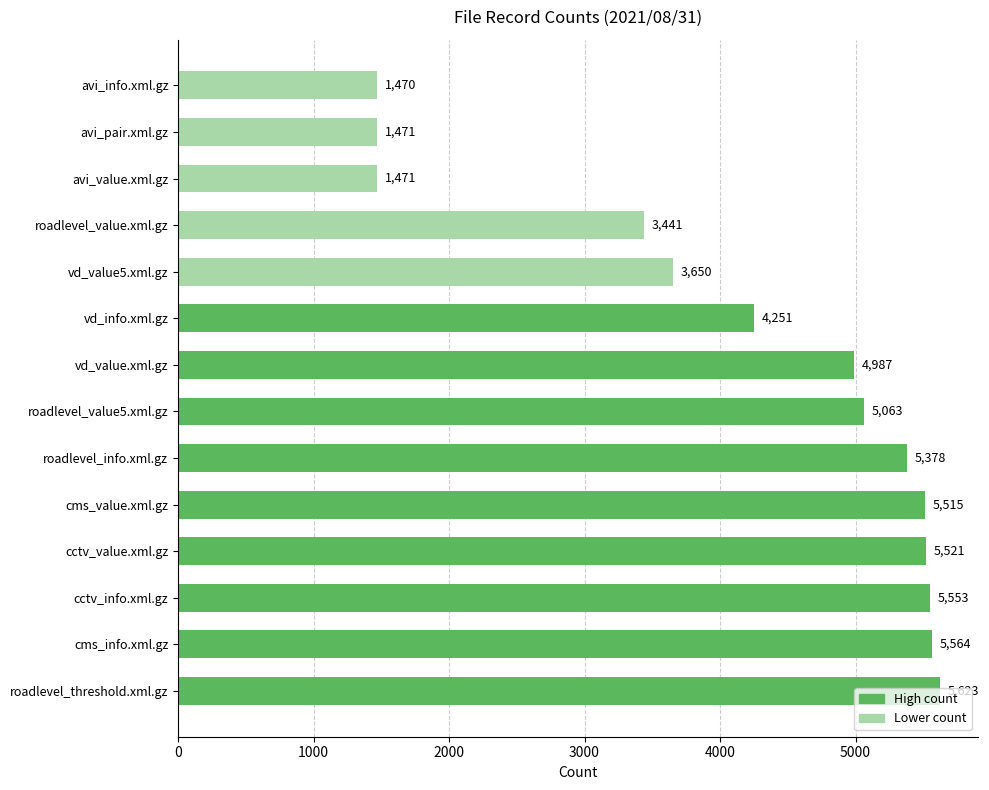

At which label is the value closest to 3546?

vd_value5.xml.gz